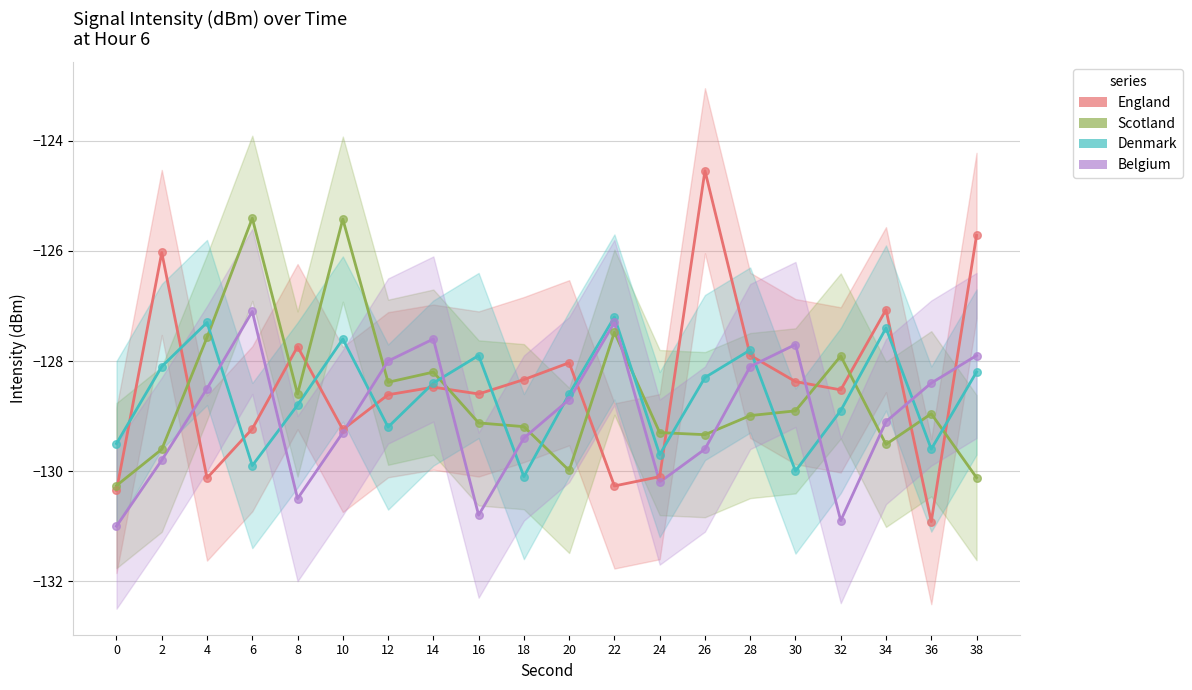

What are all the series names shown in the legend?

England, Scotland, Denmark, Belgium